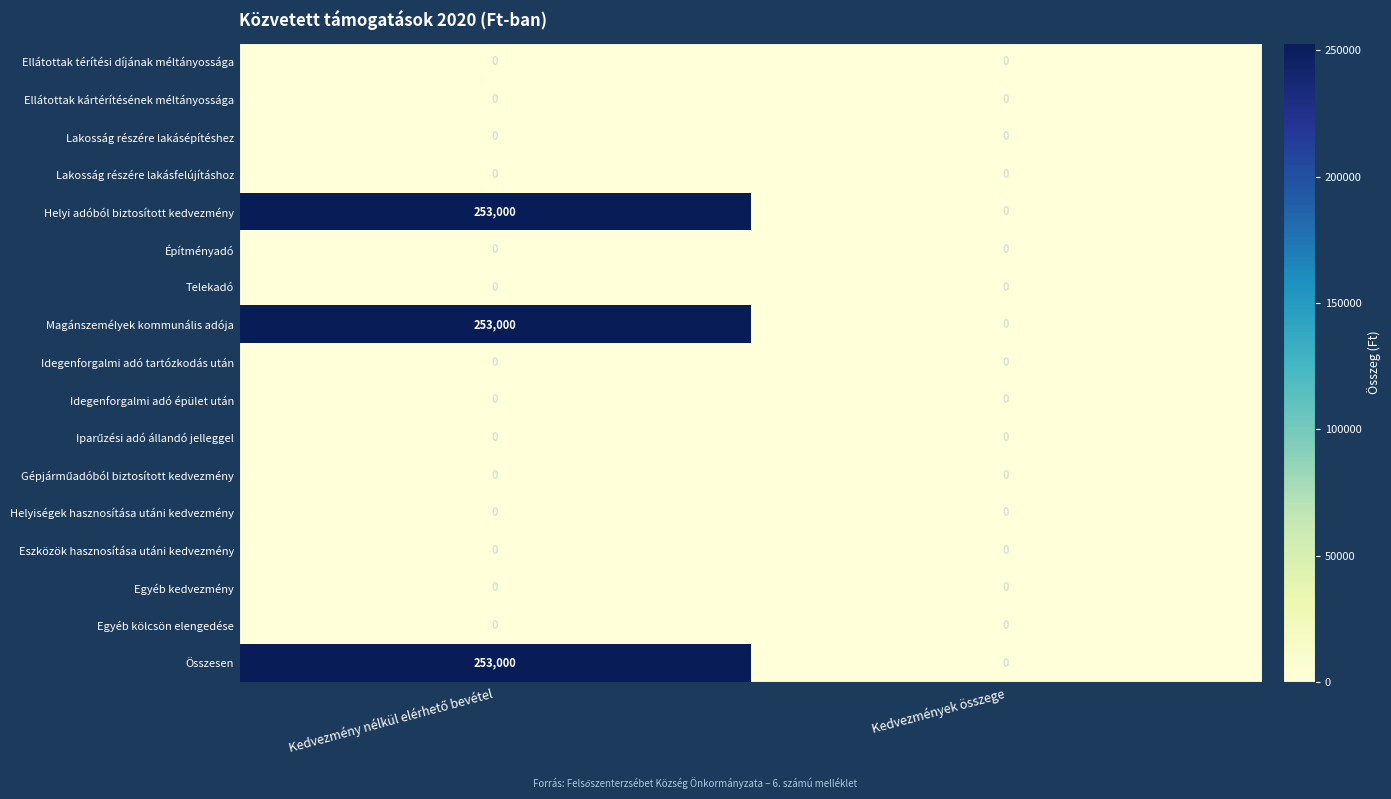

The value of Egyéb kedvezmény at Kedvezmények összege is 0. True or false?

True